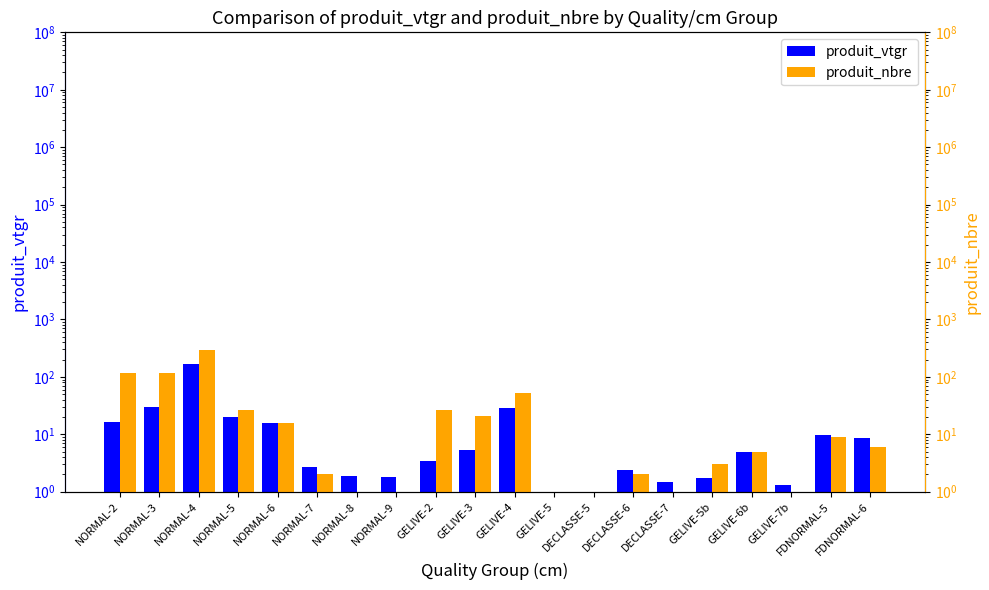

At which category is the sum across all series the highest?

NORMAL-4